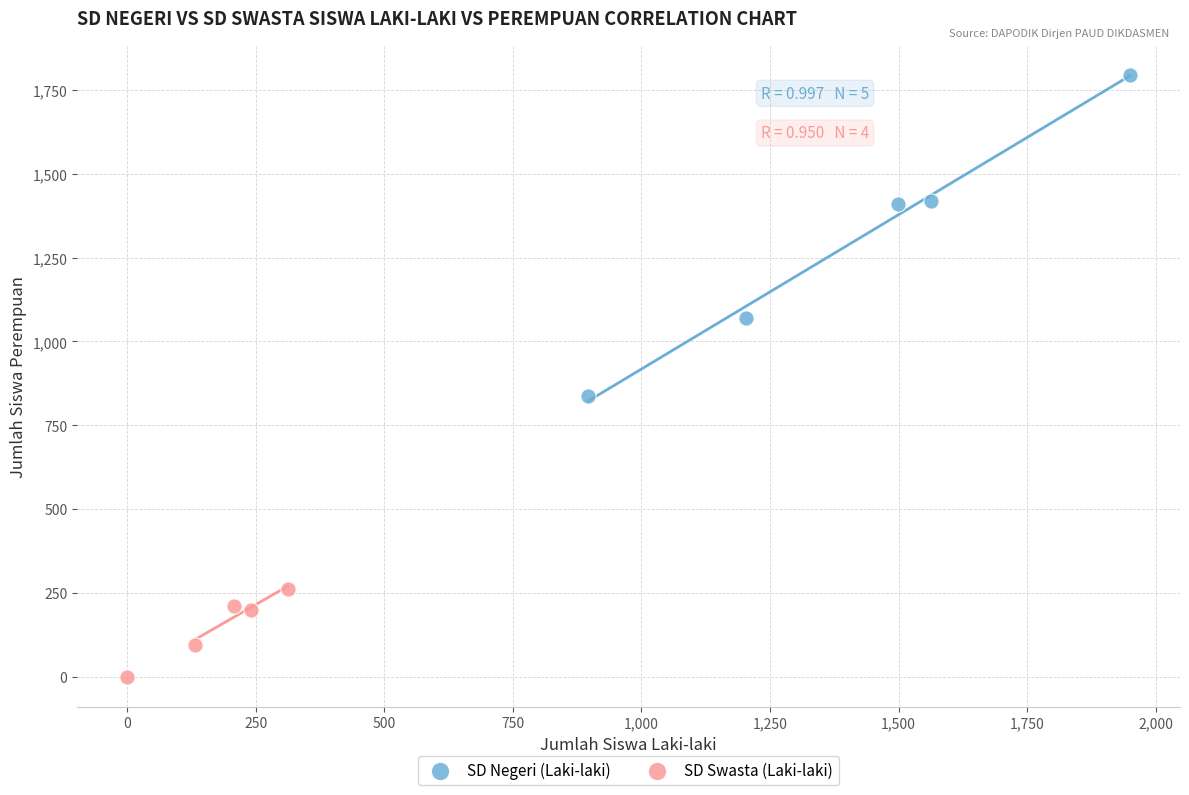

Which series has the largest Y range (max minus min)?

SD Negeri (Laki-laki)